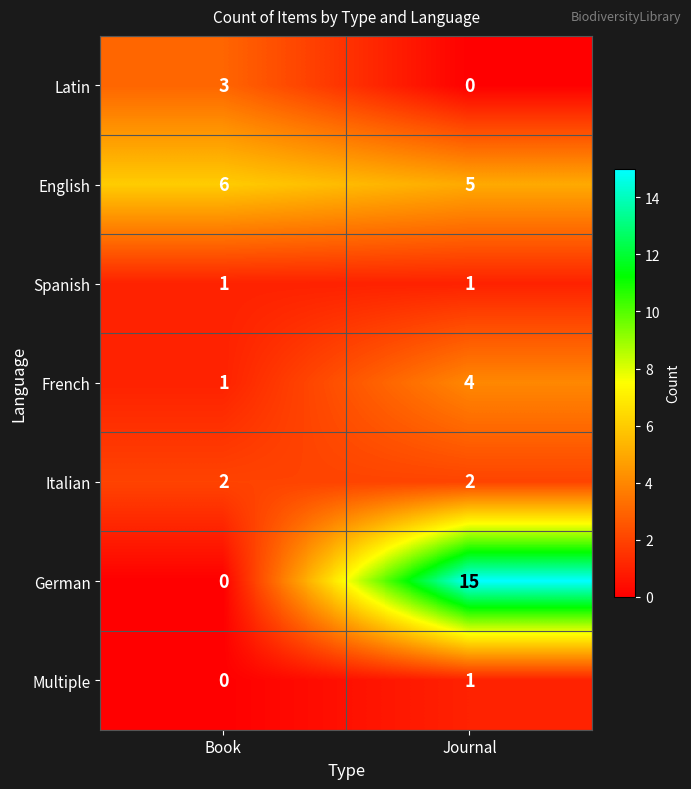

What is the highest value of the German series?

15